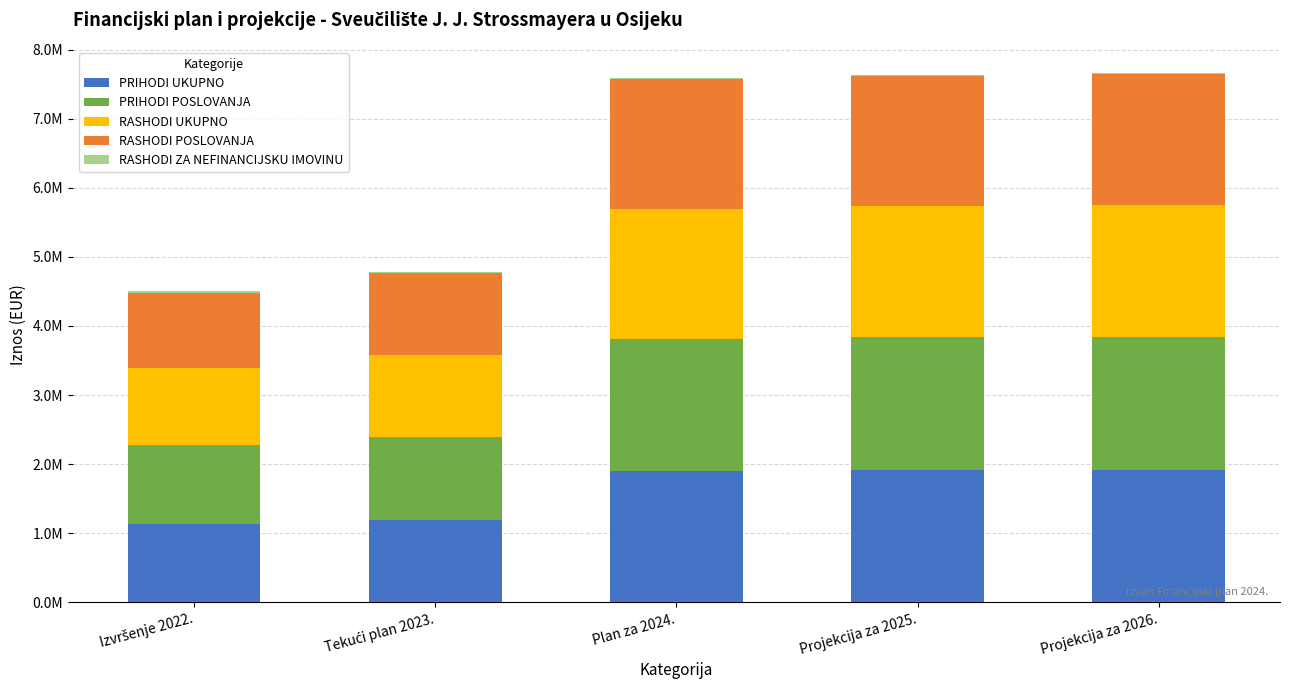

True or false: PRIHODI UKUPNO has a value of 1103516 at Projekcija za 2026..

False